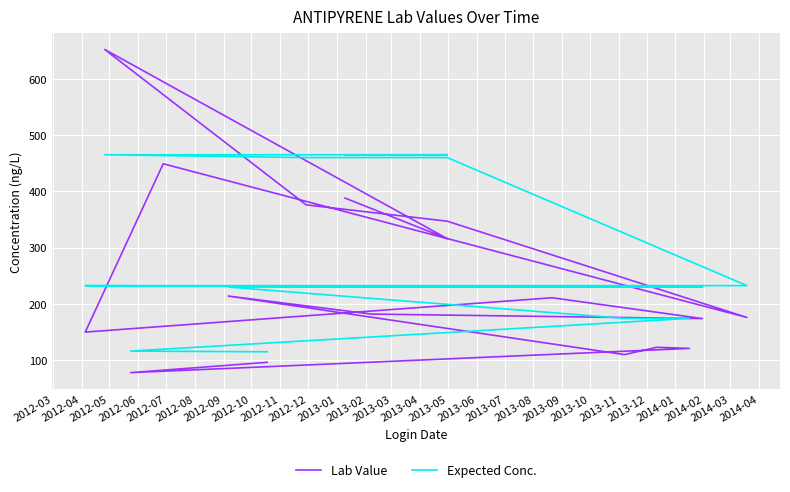

Which series has the largest range (max minus min)?

Lab Value